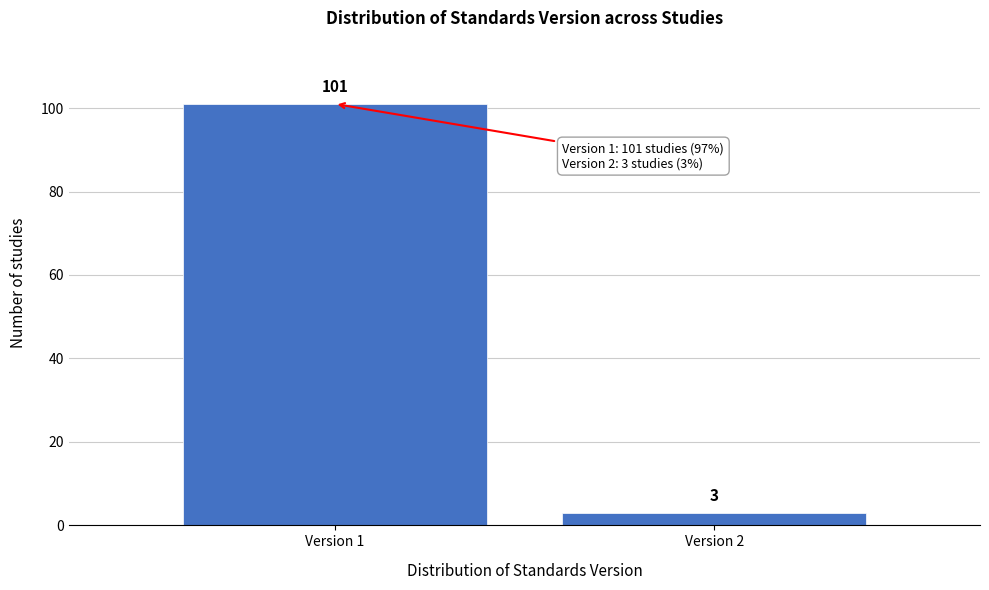

Reading left to right, extract all data points from this chart.

101	3